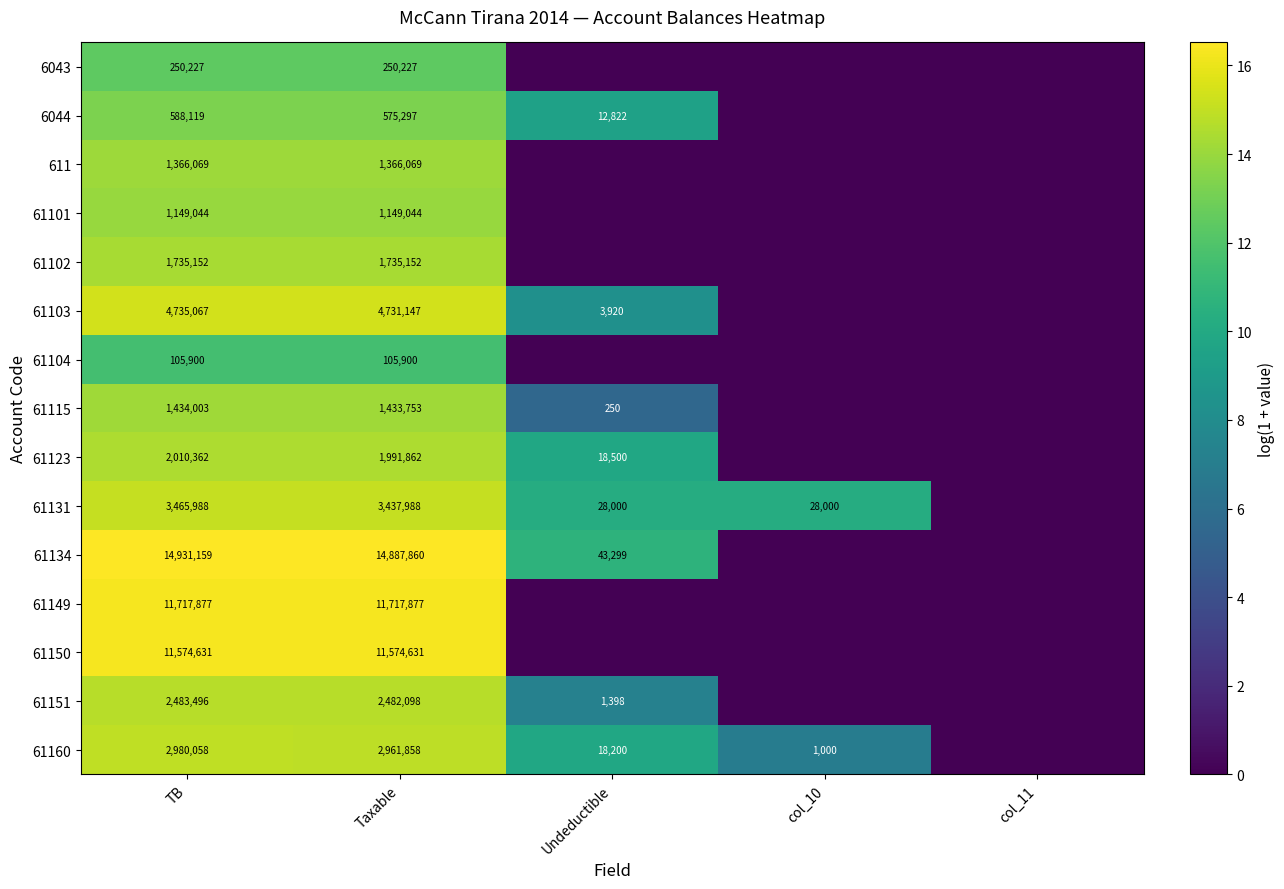

At Taxable, list the series in order from smallest to largest.

61104, 6043, 6044, 61101, 611, 61115, 61102, 61123, 61151, 61160, 61131, 61103, 61150, 61149, 61134